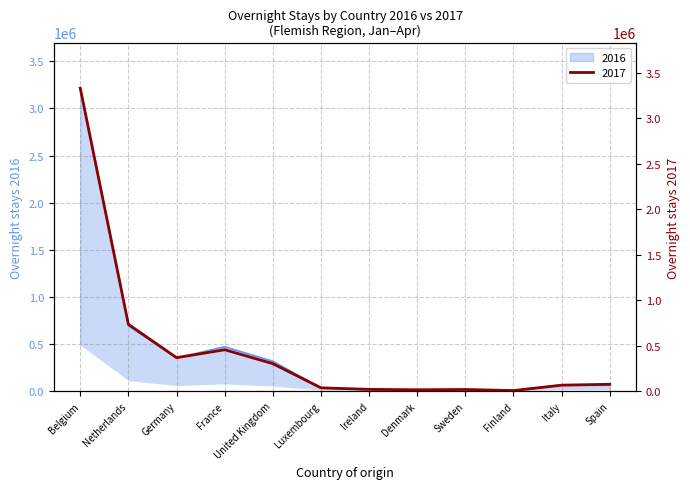

How many lines are shown in the chart?

2